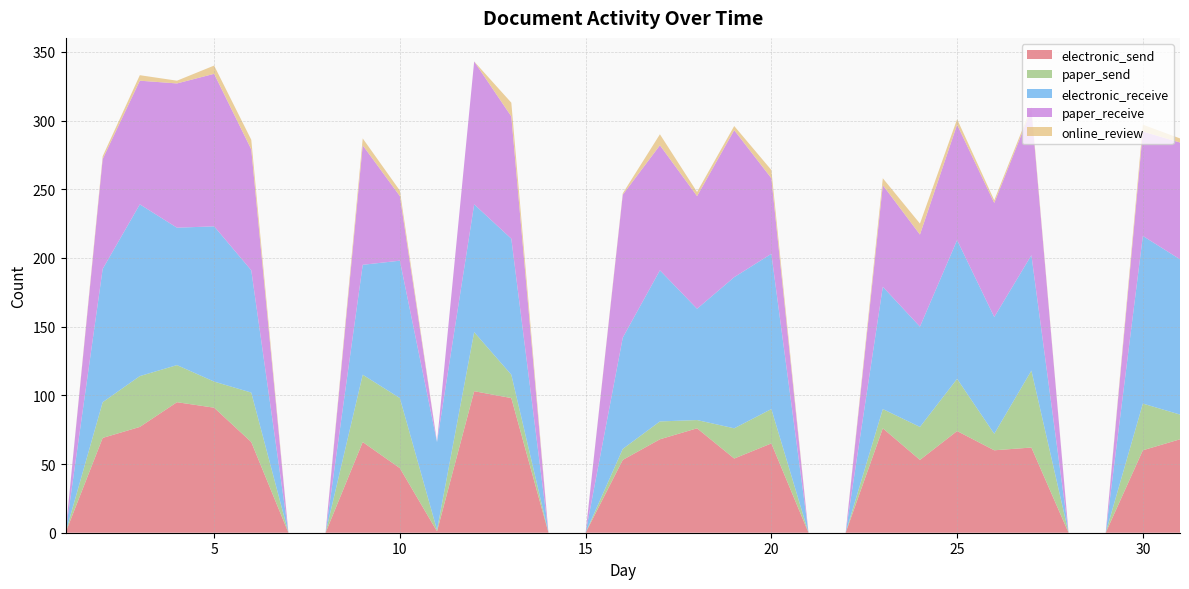

Reading right to left, transcribe all the data shown in this chart.

electronic_send: 68	60	0	0	62	60	74	53	76	0	0	65	54	76	68	53	0	0	98	103	1	47	66	0	0	66	91	95	77	69	0
paper_send: 18	34	0	0	56	12	38	24	14	0	0	25	22	6	13	8	0	0	17	43	1	51	49	0	0	36	19	27	37	26	0
electronic_receive: 113	122	0	0	84	85	101	73	89	0	0	113	110	81	110	81	0	0	99	93	64	100	80	0	0	89	113	100	125	97	0
paper_receive: 85	76	0	0	106	83	84	67	74	0	0	55	107	82	91	104	0	0	89	104	0	47	87	0	0	88	111	105	90	80	0
online_review: 3	5	0	0	2	2	4	8	5	0	0	6	3	3	8	1	0	0	10	0	0	4	5	0	0	7	6	2	4	2	0